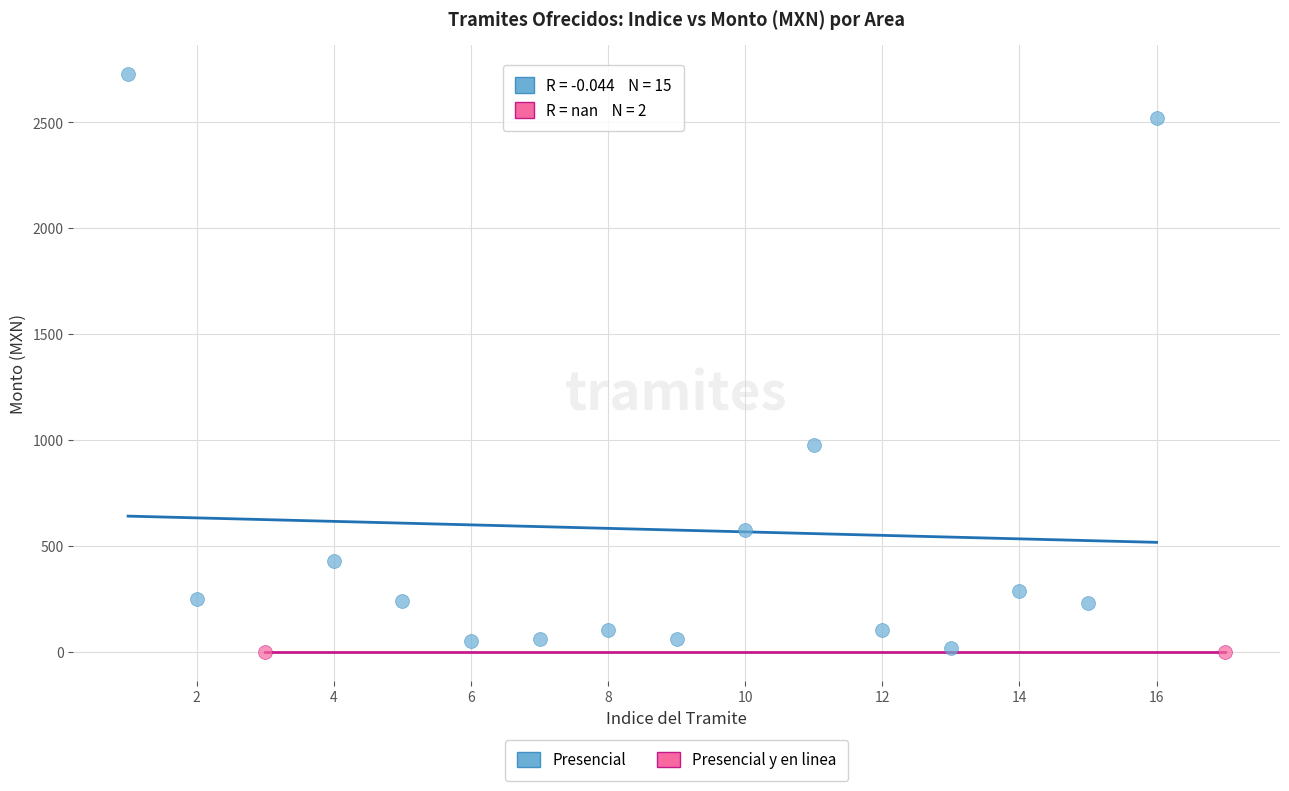

What are all the series names shown in the legend?

Presencial, Presencial y en linea